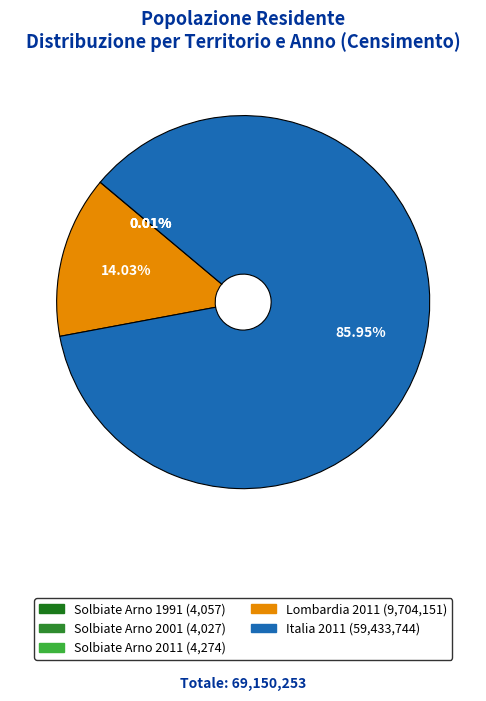

Which category has the smallest portion of the pie?

Solbiate Arno 2001